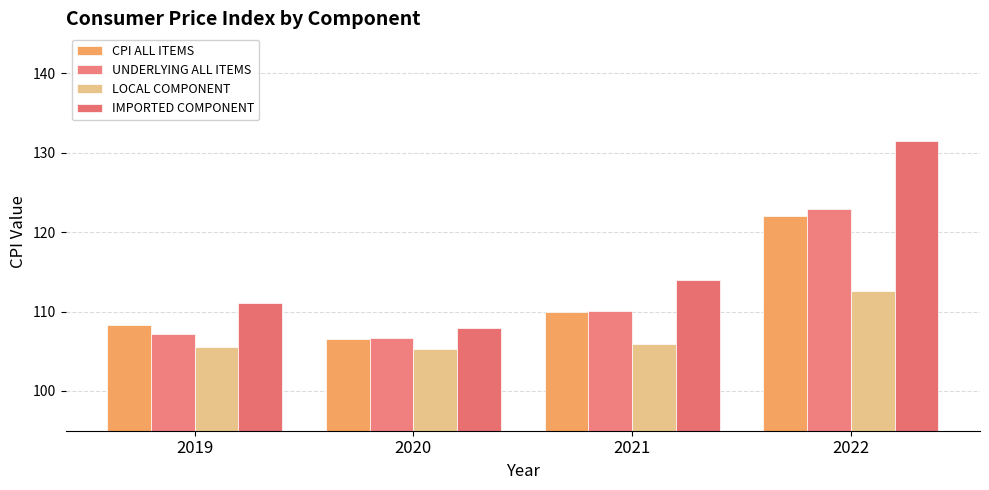

Reading left to right, transcribe all the data shown in this chart.

CPI ALL ITEMS: 108.3	106.6	109.9	122.0
UNDERLYING ALL ITEMS: 107.2	106.6	110.1	122.9
LOCAL COMPONENT: 105.5	105.3	105.9	112.6
IMPORTED COMPONENT: 111.1	107.9	114.0	131.5